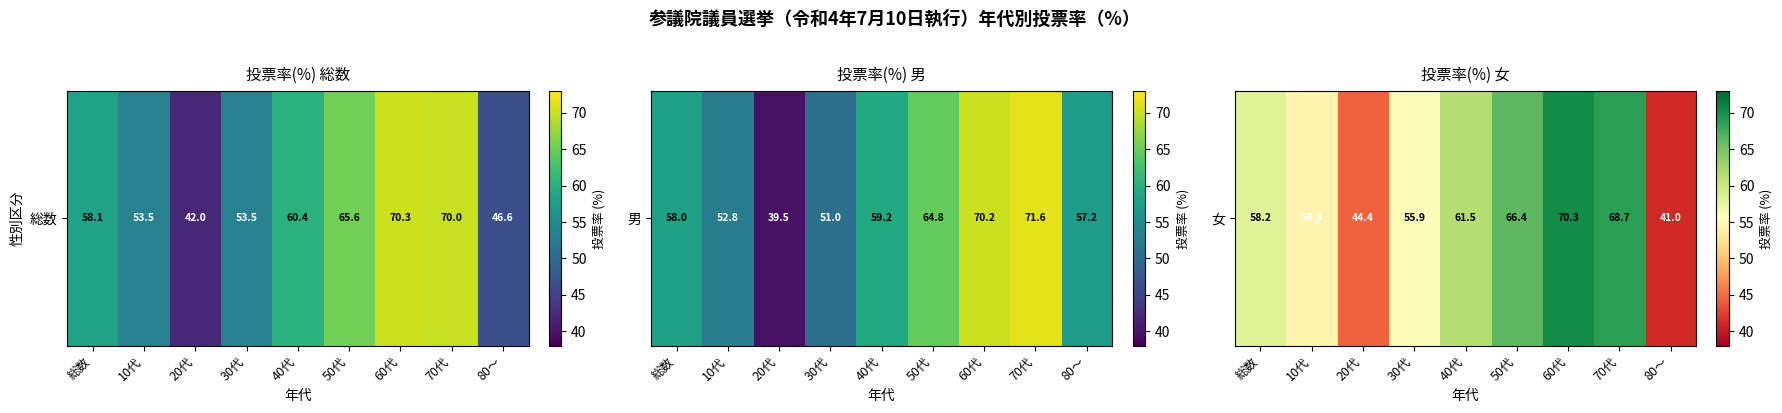

What is the difference between the maximum and minimum values?

29.3